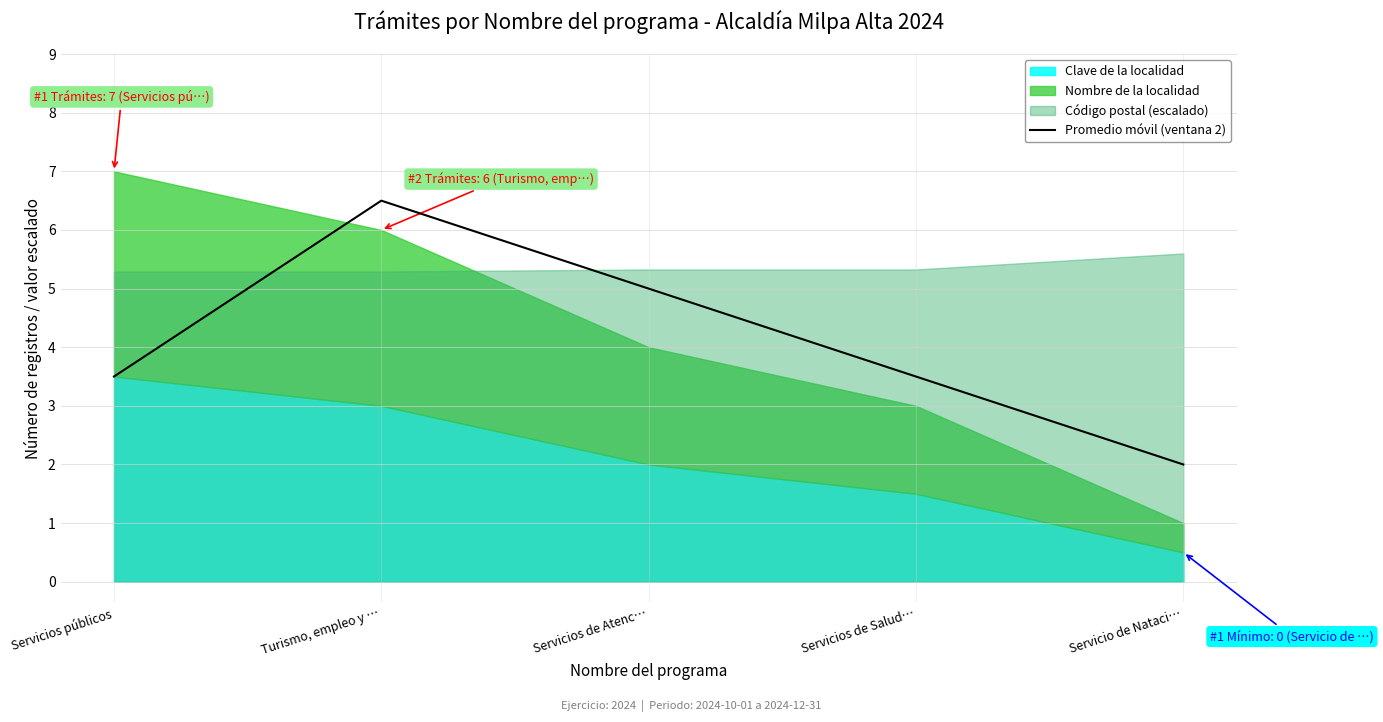

Is it true that Promedio móvil (ventana 2) equals 5.0 at Servicios de Atenc…?

True